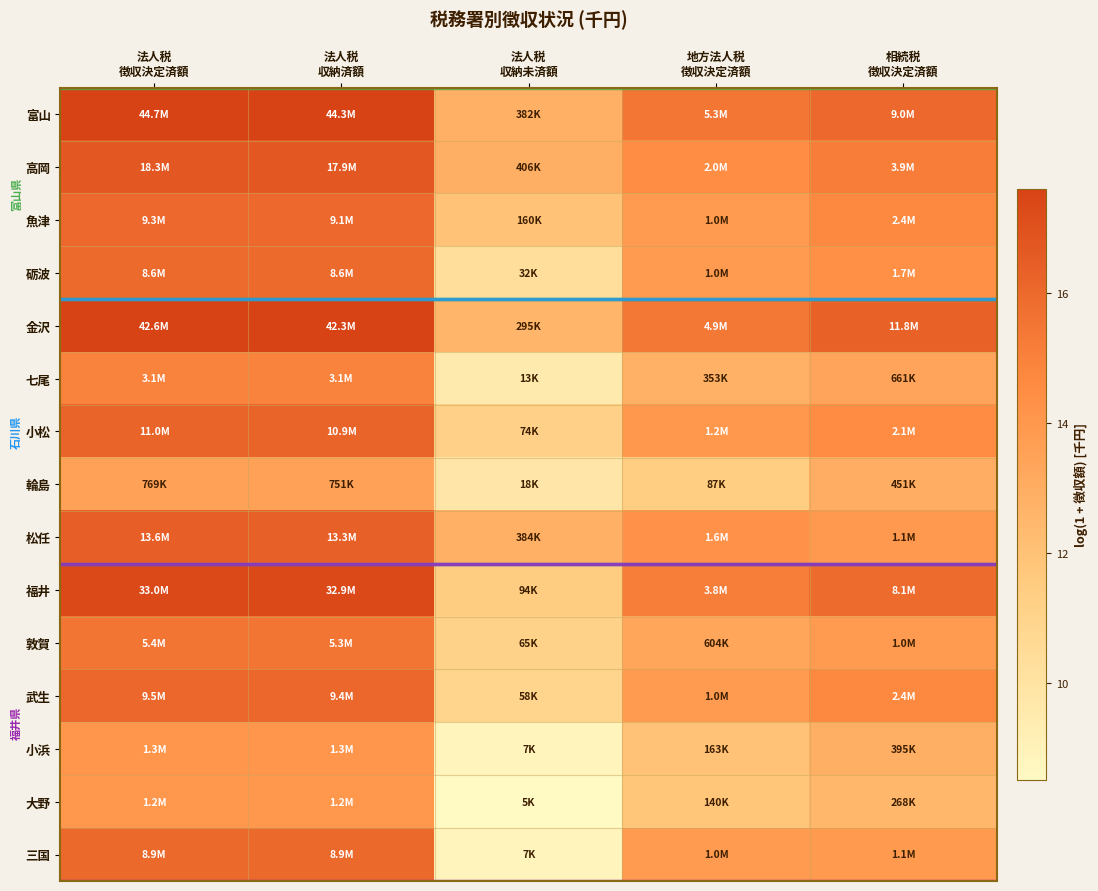

Reading right to left, transcribe all the data shown in this chart.

富山: 相続税
徴収決定済額=16.0	地方法人税
徴収決定済額=15.5	法人税
収納未済額=12.9	法人税
収納済額=17.6	法人税
徴収決定済額=17.6
高岡: 相続税
徴収決定済額=15.2	地方法人税
徴収決定済額=14.5	法人税
収納未済額=12.9	法人税
収納済額=16.7	法人税
徴収決定済額=16.7
魚津: 相続税
徴収決定済額=14.7	地方法人税
徴収決定済額=13.8	法人税
収納未済額=12.0	法人税
収納済額=16.0	法人税
徴収決定済額=16.0
砺波: 相続税
徴収決定済額=14.4	地方法人税
徴収決定済額=13.8	法人税
収納未済額=10.4	法人税
収納済額=16.0	法人税
徴収決定済額=16.0
金沢: 相続税
徴収決定済額=16.3	地方法人税
徴収決定済額=15.4	法人税
収納未済額=12.6	法人税
収納済額=17.6	法人税
徴収決定済額=17.6
七尾: 相続税
徴収決定済額=13.4	地方法人税
徴収決定済額=12.8	法人税
収納未済額=9.5	法人税
収納済額=14.9	法人税
徴収決定済額=15.0
小松: 相続税
徴収決定済額=14.6	地方法人税
徴収決定済額=14.0	法人税
収納未済額=11.2	法人税
収納済額=16.2	法人税
徴収決定済額=16.2
輪島: 相続税
徴収決定済額=13.0	地方法人税
徴収決定済額=11.4	法人税
収納未済額=9.8	法人税
収納済額=13.5	法人税
徴収決定済額=13.6
松任: 相続税
徴収決定済額=13.9	地方法人税
徴収決定済額=14.3	法人税
収納未済額=12.9	法人税
収納済額=16.4	法人税
徴収決定済額=16.4
福井: 相続税
徴収決定済額=15.9	地方法人税
徴収決定済額=15.1	法人税
収納未済額=11.4	法人税
収納済額=17.3	法人税
徴収決定済額=17.3
敦賀: 相続税
徴収決定済額=13.9	地方法人税
徴収決定済額=13.3	法人税
収納未済額=11.1	法人税
収納済額=15.5	法人税
徴収決定済額=15.5
武生: 相続税
徴収決定済額=14.7	地方法人税
徴収決定済額=13.8	法人税
収納未済額=11.0	法人税
収納済額=16.1	法人税
徴収決定済額=16.1
小浜: 相続税
徴収決定済額=12.9	地方法人税
徴収決定済額=12.0	法人税
収納未済額=8.8	法人税
収納済額=14.1	法人税
徴収決定済額=14.1
大野: 相続税
徴収決定済額=12.5	地方法人税
徴収決定済額=11.8	法人税
収納未済額=8.5	法人税
収納済額=14.0	法人税
徴収決定済額=14.0
三国: 相続税
徴収決定済額=13.9	地方法人税
徴収決定済額=13.8	法人税
収納未済額=8.9	法人税
収納済額=16.0	法人税
徴収決定済額=16.0